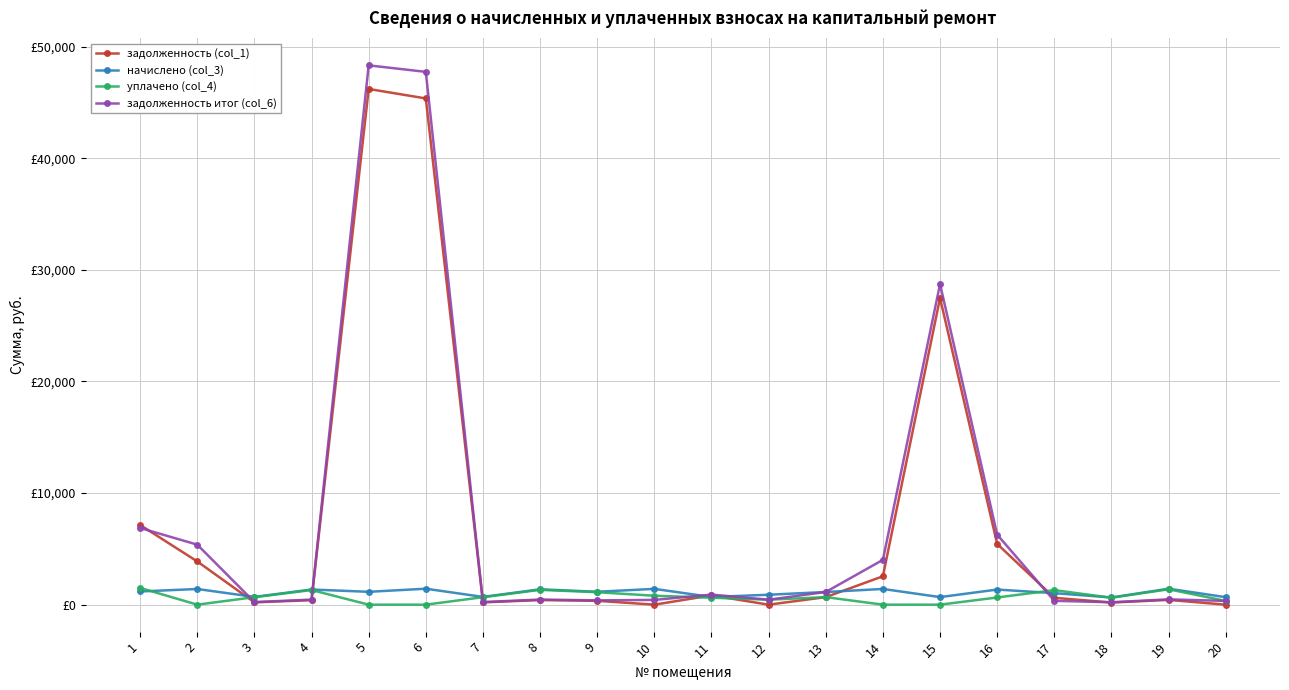

At which label does задолженность итог (col_6) reach its peak?

5